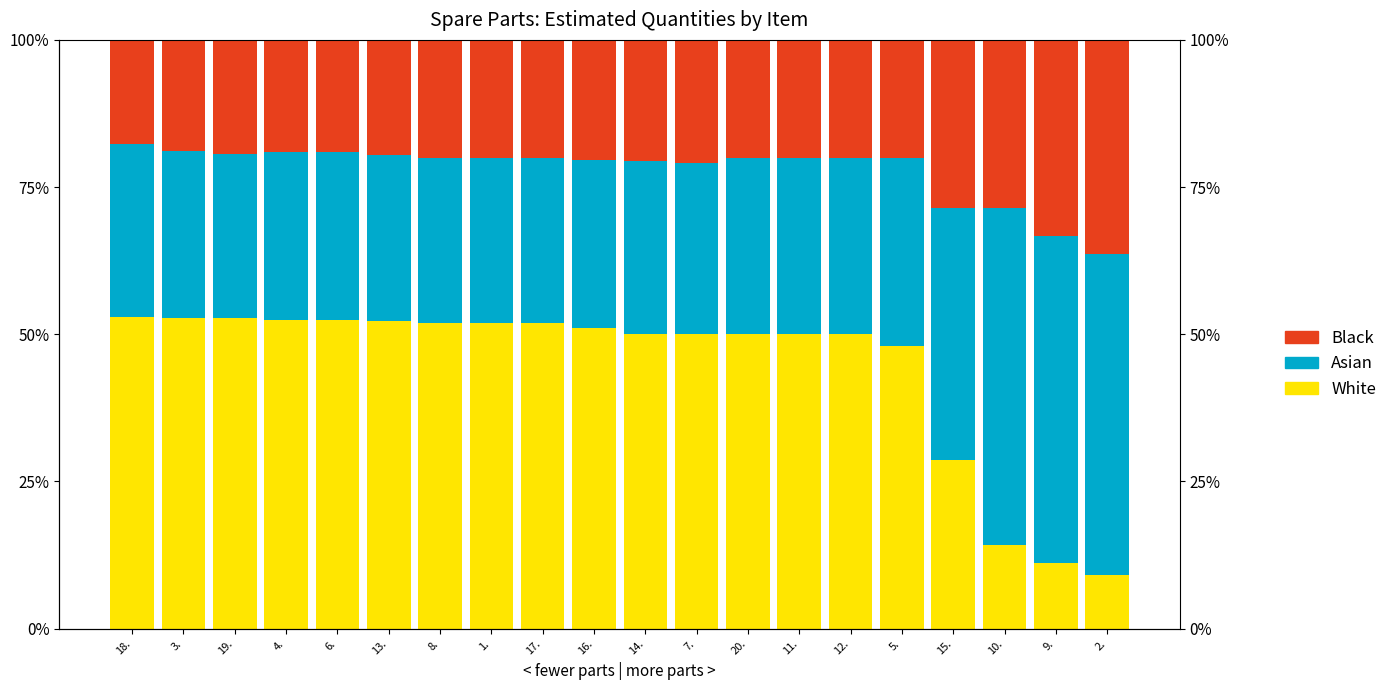

What is the average value of the Black series?

22.1